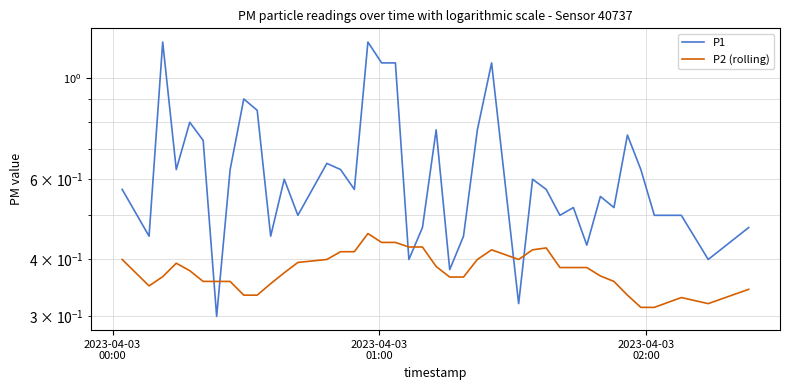

What are all the series names shown in the legend?

P1, P2 (rolling)